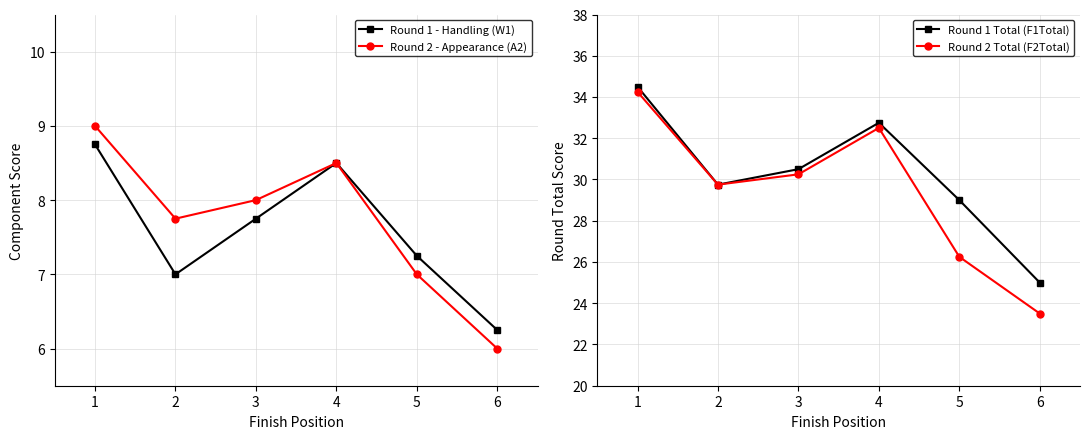

True or false: Round 1 Total (F1Total) and Round 2 - Appearance (A2) cross at least once.

False